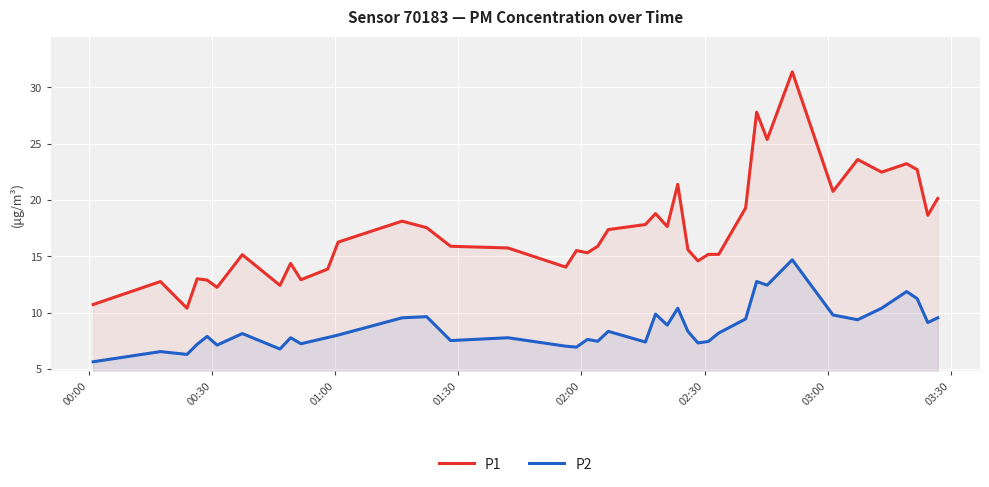

List the series in order of their overall mean, lowest first.

P2, P1